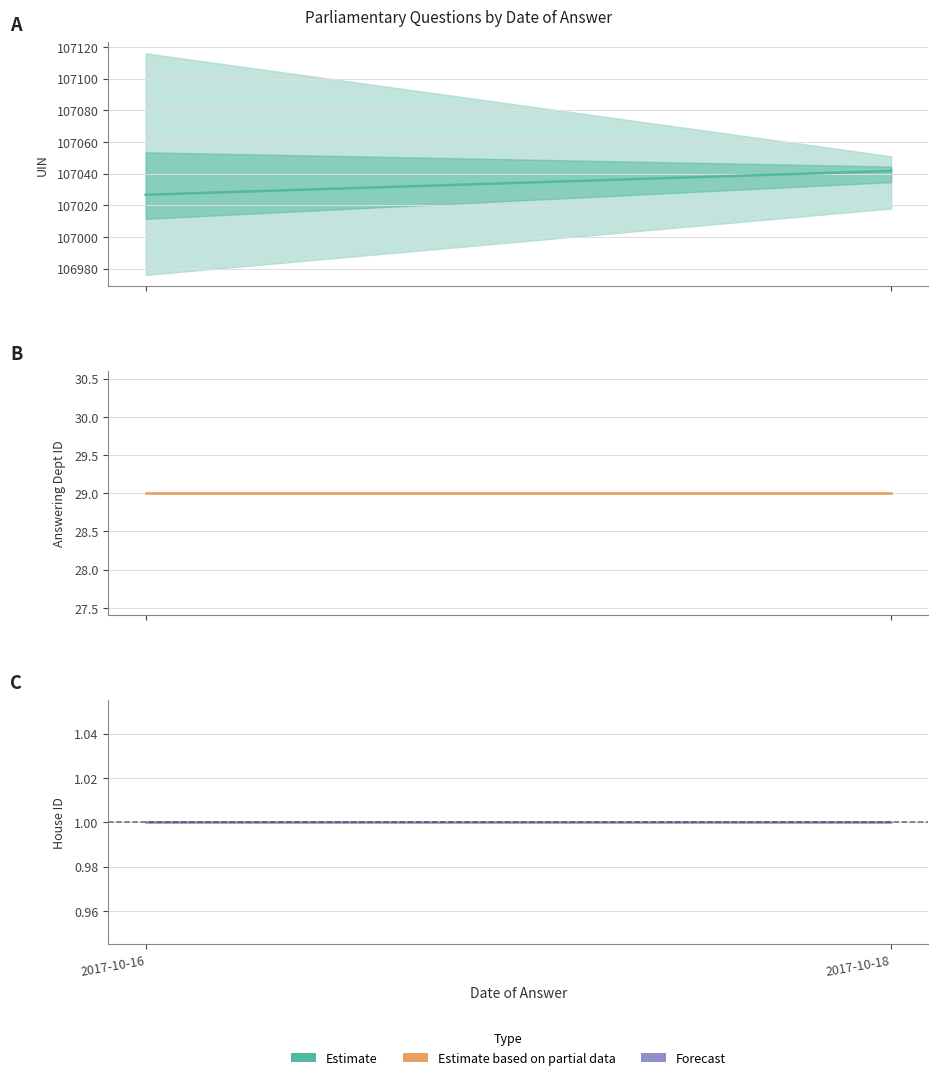

How many distinct data groups are displayed?

3